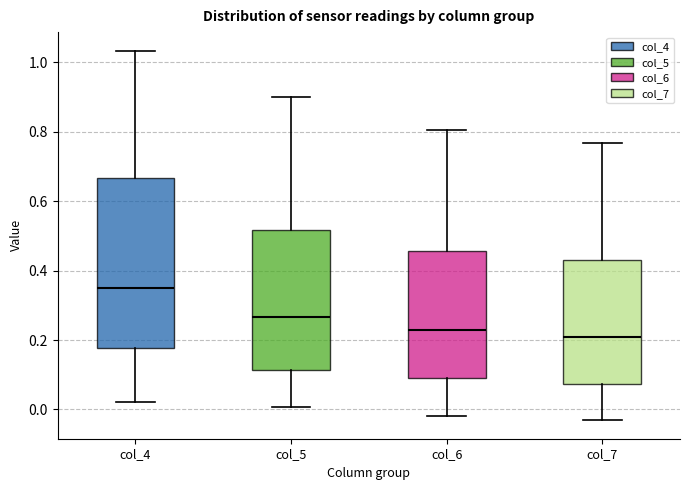

Reading left to right, read every box against the y-axis: the position of its median line, the range the box covers, and the ends of its whiskers. The values are not printed on the chart, so give them approximately, as read against the axis.

col_4: median 0.34, box 0.18 to 0.66, whiskers 0.02 to 1.04
col_5: median 0.26, box 0.12 to 0.52, whiskers 0.00 to 0.90
col_6: median 0.22, box 0.08 to 0.46, whiskers -0.02 to 0.80
col_7: median 0.20, box 0.08 to 0.44, whiskers -0.04 to 0.76